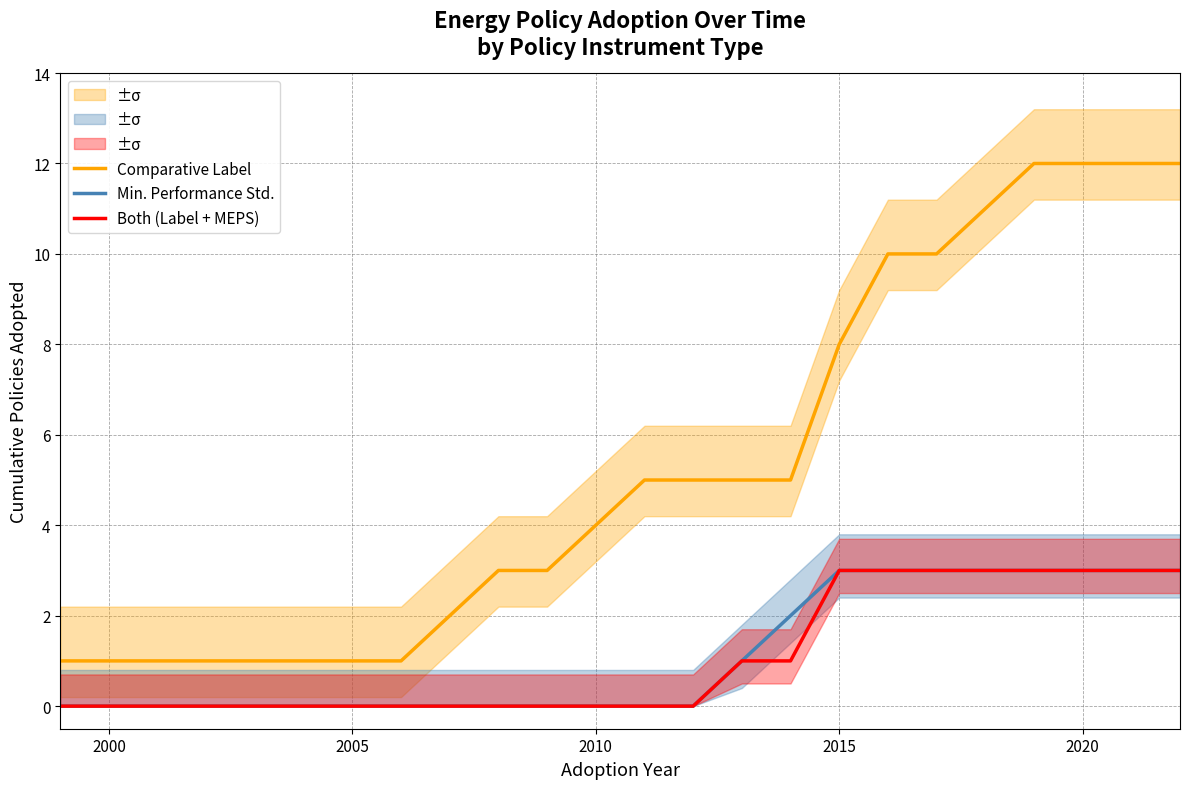

Is it true that Both (Label + MEPS) equals 0 at 2005?

True